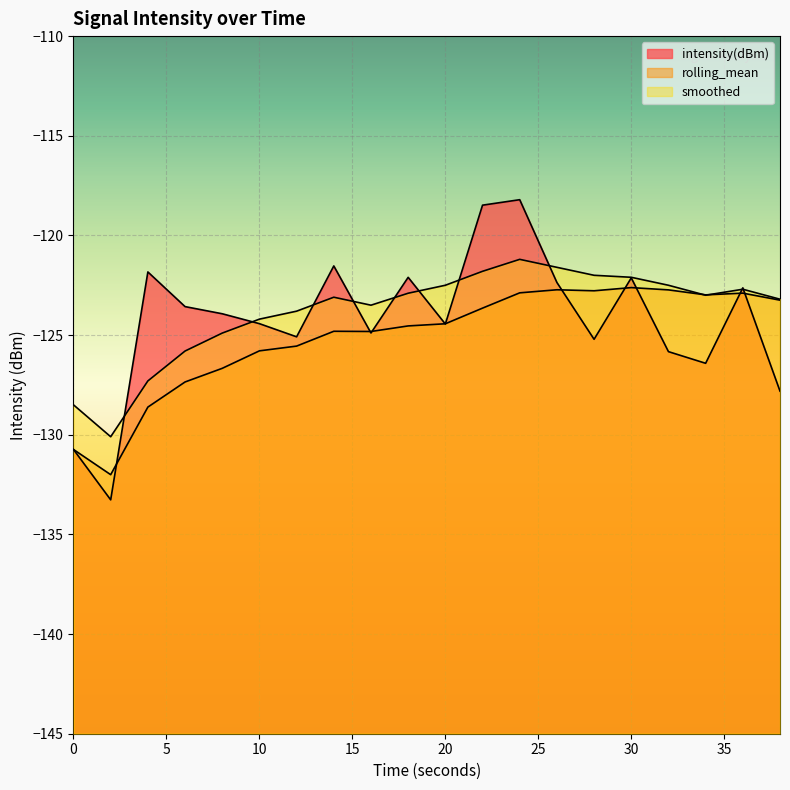

The value of intensity(dBm) at 14 is -183.1. True or false?

False